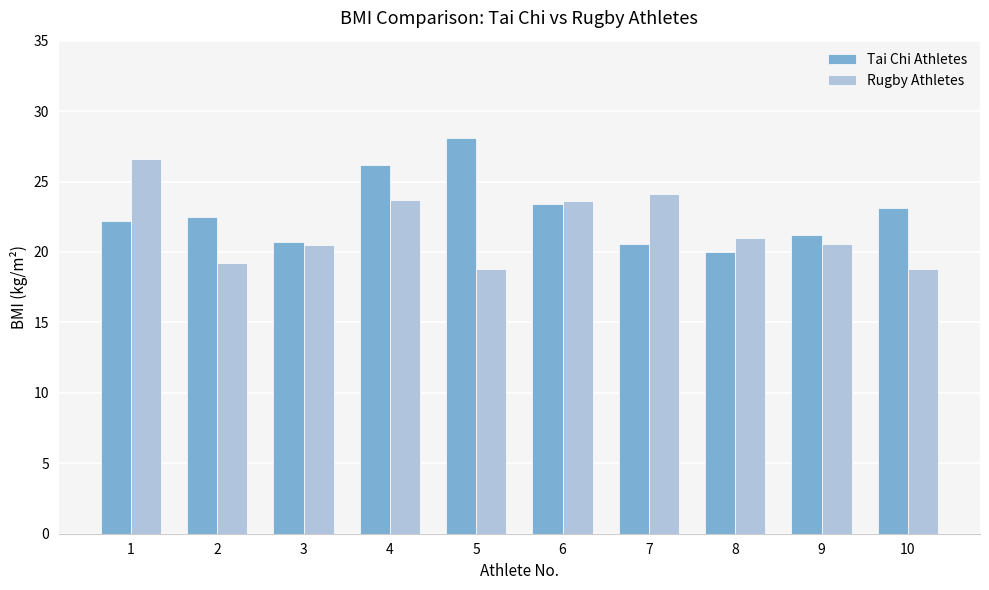

At which label does Rugby Athletes reach its peak?

1